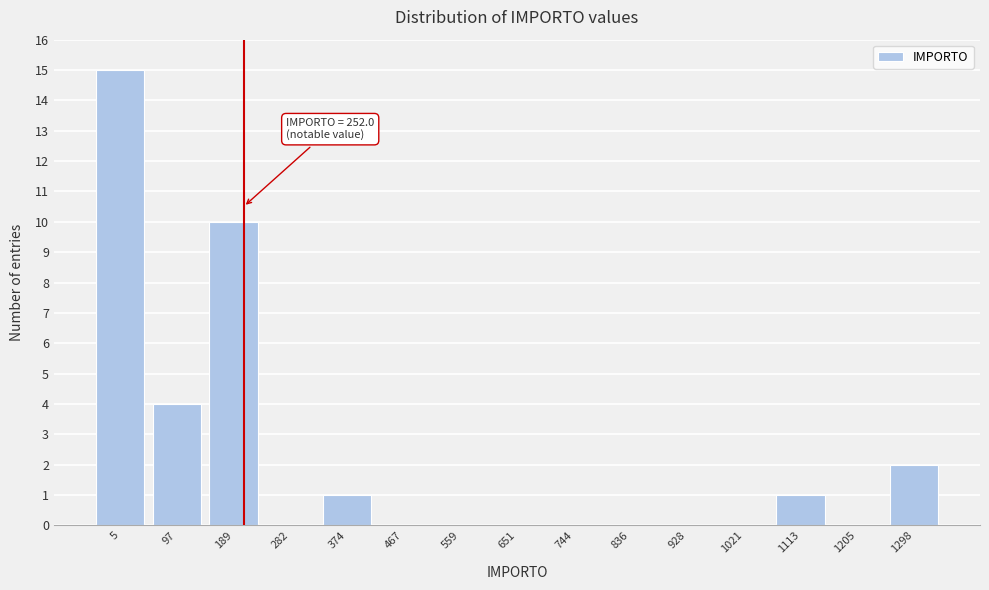

Reading left to right, list all the values displayed in this chart.

5=15	97=4	189=10	282=0	374=1	467=0	559=0	651=0	744=0	836=0	928=0	1021=0	1113=1	1205=0	1298=2